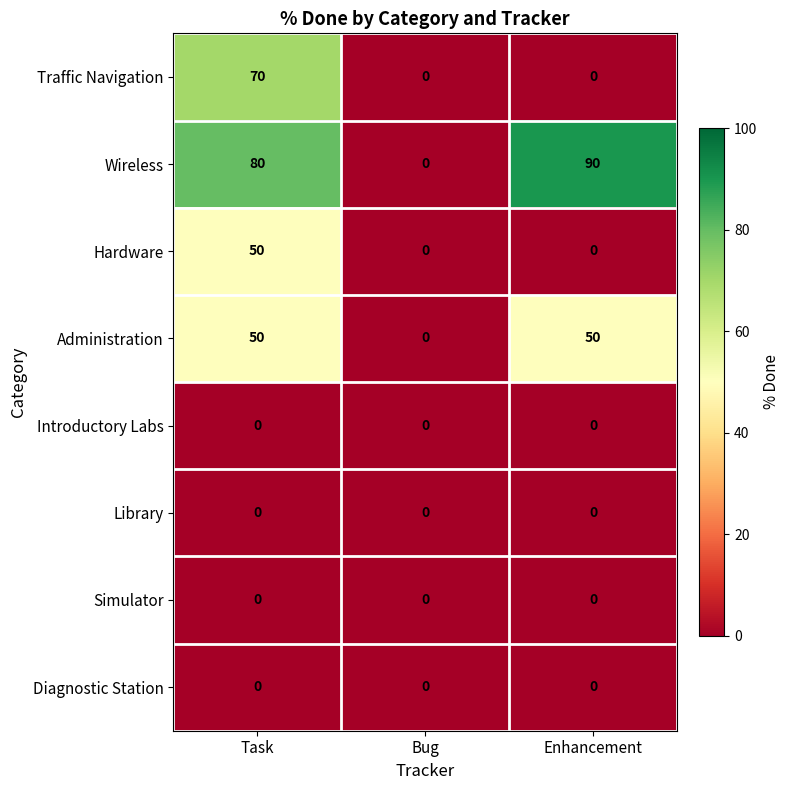

What is the sum of the Administration values at Enhancement and Task?

100